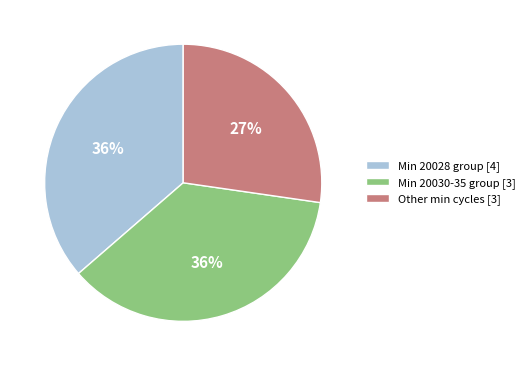

How many segments does this pie chart have?

3